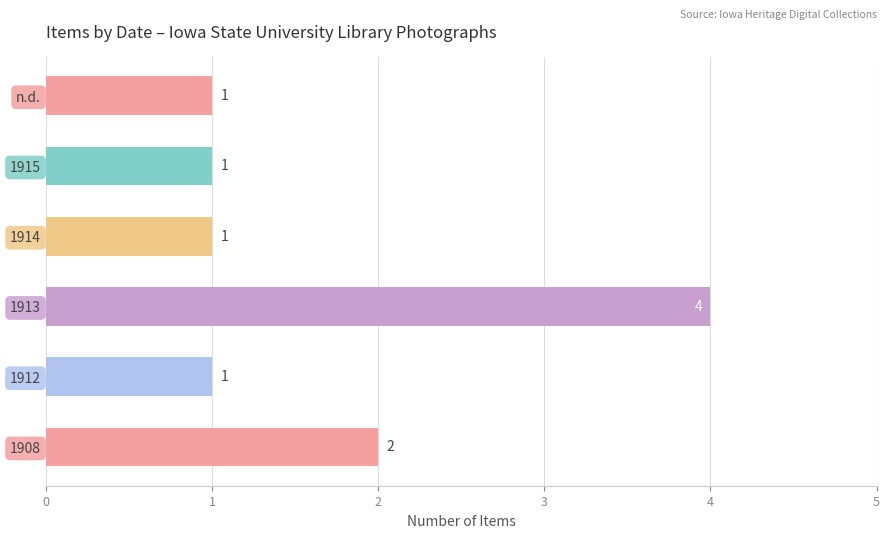

Which category has the highest value across all series?

1913